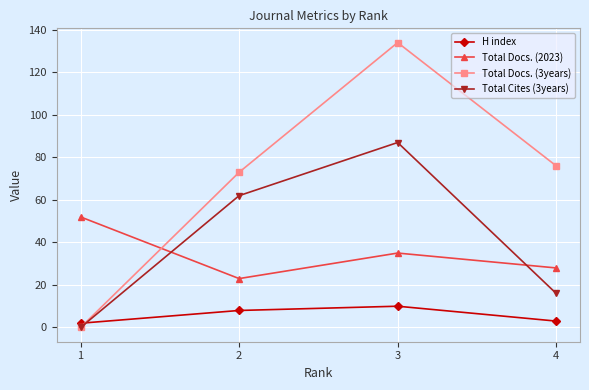

Which category has the highest value across all series?

3